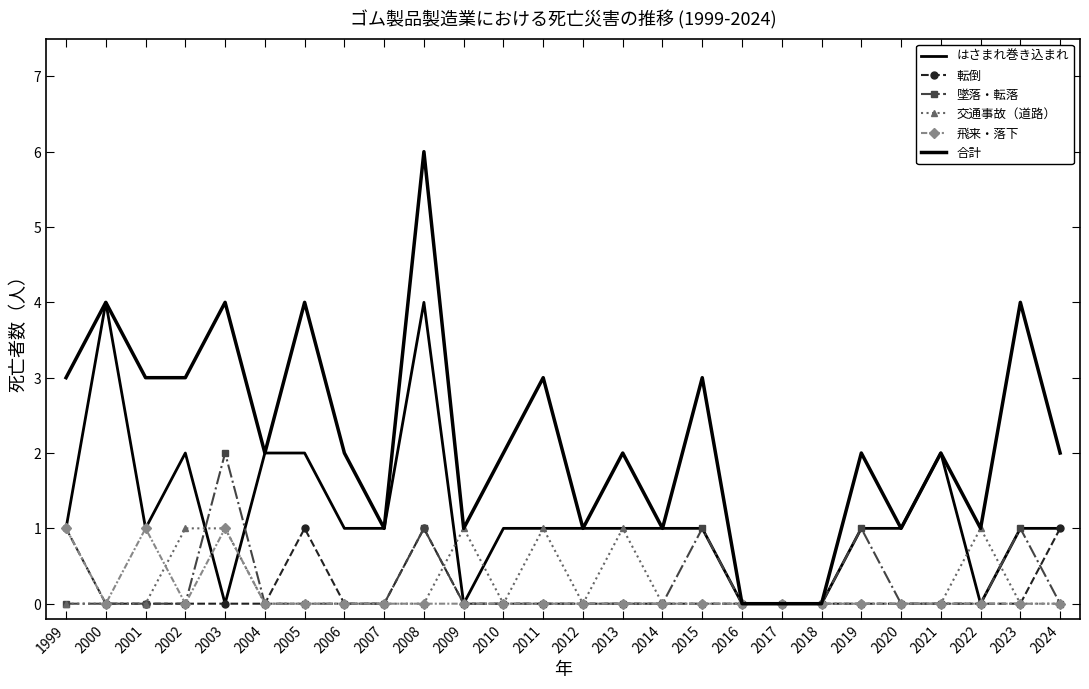

Reading left to right, extract all data points from this chart.

はさまれ巻き込まれ: 1999=1	2000=4	2001=1	2002=2	2003=0	2004=2	2005=2	2006=1	2007=1	2008=4	2009=0	2010=1	2011=1	2012=1	2013=1	2014=1	2015=1	2016=0	2017=0	2018=0	2019=1	2020=1	2021=2	2022=0	2023=1	2024=1
転倒: 1999=1	2000=0	2001=0	2002=0	2003=0	2004=0	2005=1	2006=0	2007=0	2008=1	2009=0	2010=0	2011=0	2012=0	2013=0	2014=0	2015=0	2016=0	2017=0	2018=0	2019=0	2020=0	2021=0	2022=0	2023=0	2024=1
墜落・転落: 1999=0	2000=0	2001=0	2002=0	2003=2	2004=0	2005=0	2006=0	2007=0	2008=1	2009=0	2010=0	2011=0	2012=0	2013=0	2014=0	2015=1	2016=0	2017=0	2018=0	2019=1	2020=0	2021=0	2022=0	2023=1	2024=0
交通事故（道路）: 1999=0	2000=0	2001=0	2002=1	2003=1	2004=0	2005=0	2006=0	2007=0	2008=0	2009=1	2010=0	2011=1	2012=0	2013=1	2014=0	2015=0	2016=0	2017=0	2018=0	2019=0	2020=0	2021=0	2022=1	2023=0	2024=0
飛来・落下: 1999=1	2000=0	2001=1	2002=0	2003=1	2004=0	2005=0	2006=0	2007=0	2008=0	2009=0	2010=0	2011=0	2012=0	2013=0	2014=0	2015=0	2016=0	2017=0	2018=0	2019=0	2020=0	2021=0	2022=0	2023=0	2024=0
合計: 1999=3	2000=4	2001=3	2002=3	2003=4	2004=2	2005=4	2006=2	2007=1	2008=6	2009=1	2010=2	2011=3	2012=1	2013=2	2014=1	2015=3	2016=0	2017=0	2018=0	2019=2	2020=1	2021=2	2022=1	2023=4	2024=2